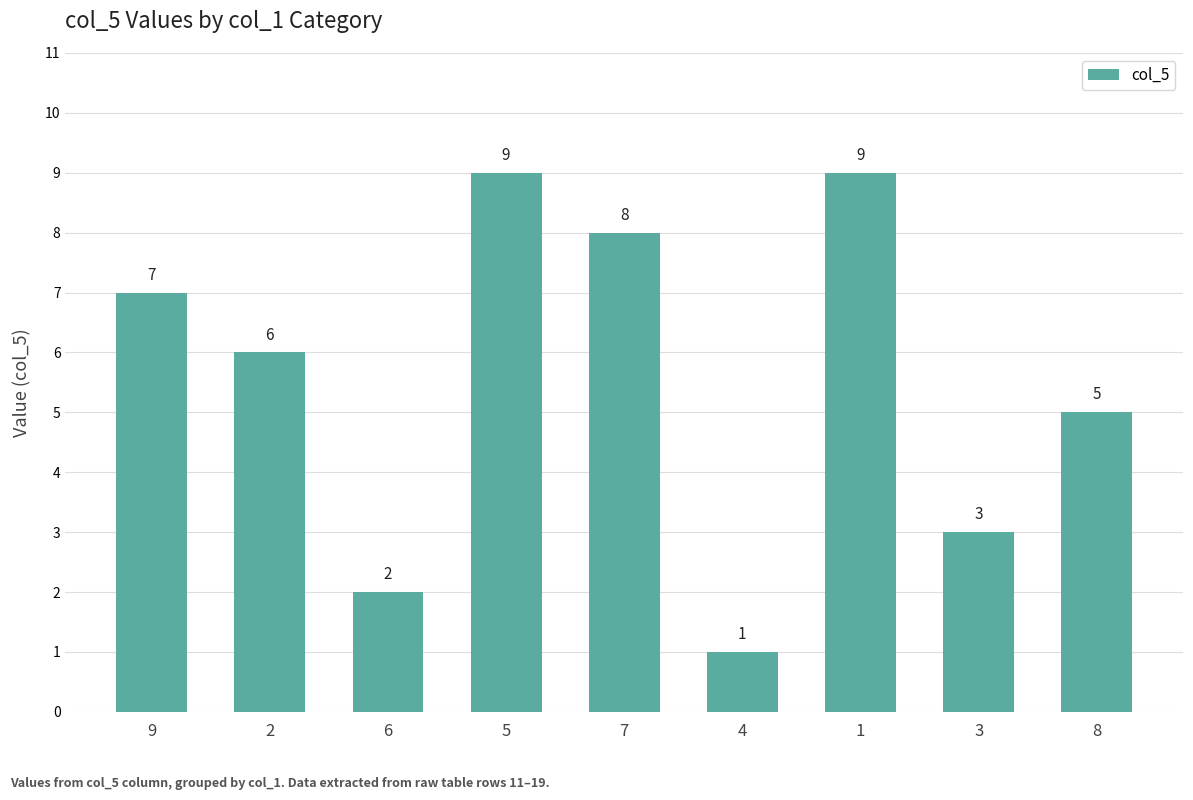

What is the greatest value displayed?

9